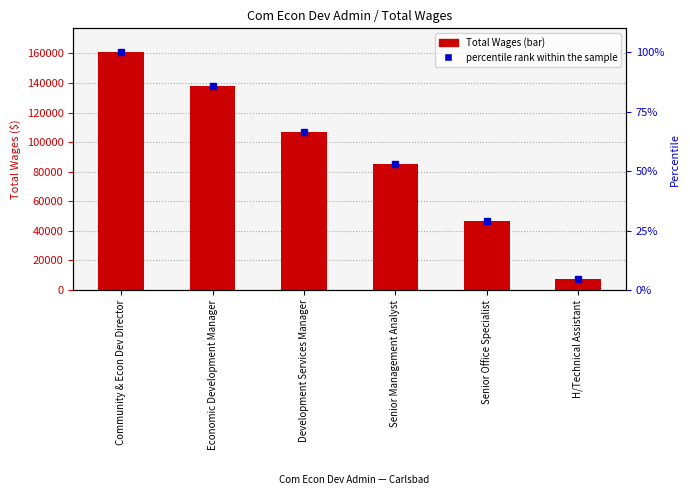

Reading left to right, what are all the values shown in this chart?

Community & Econ Dev Director=160855	Economic Development Manager=138097	Development Services Manager=106872	Senior Management Analyst=85112	Senior Office Specialist=46755	H/Technical Assistant=7508